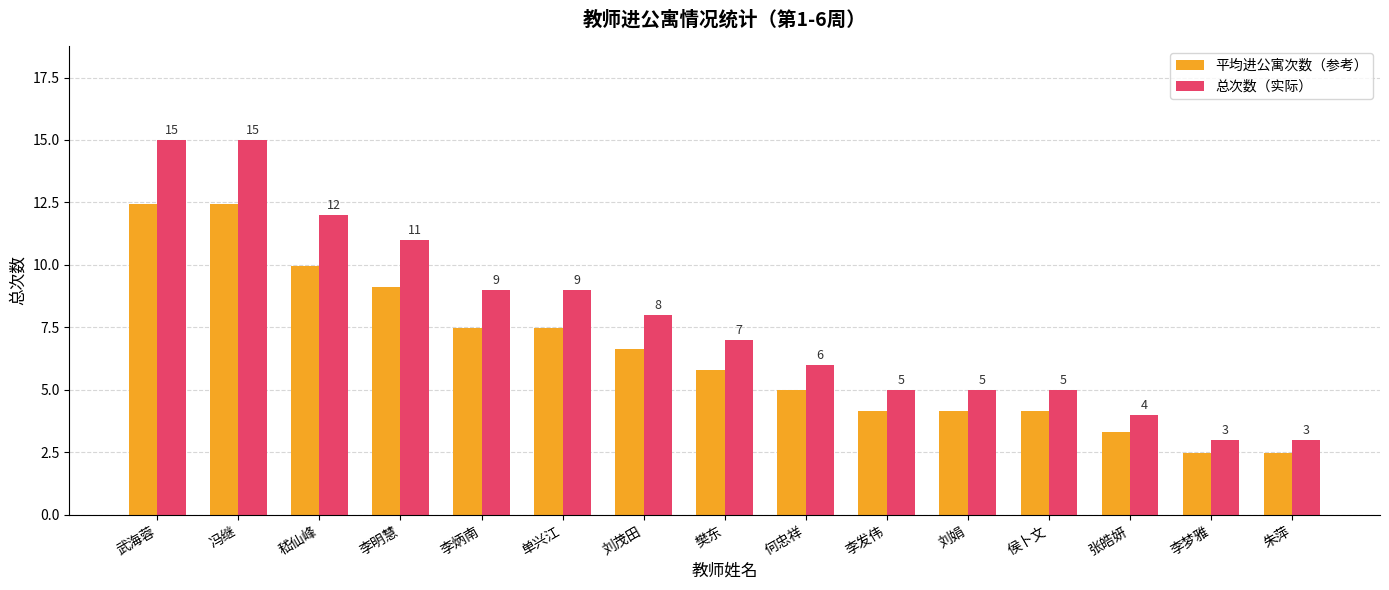

Which series has the largest range (max minus min)?

总次数（实际）